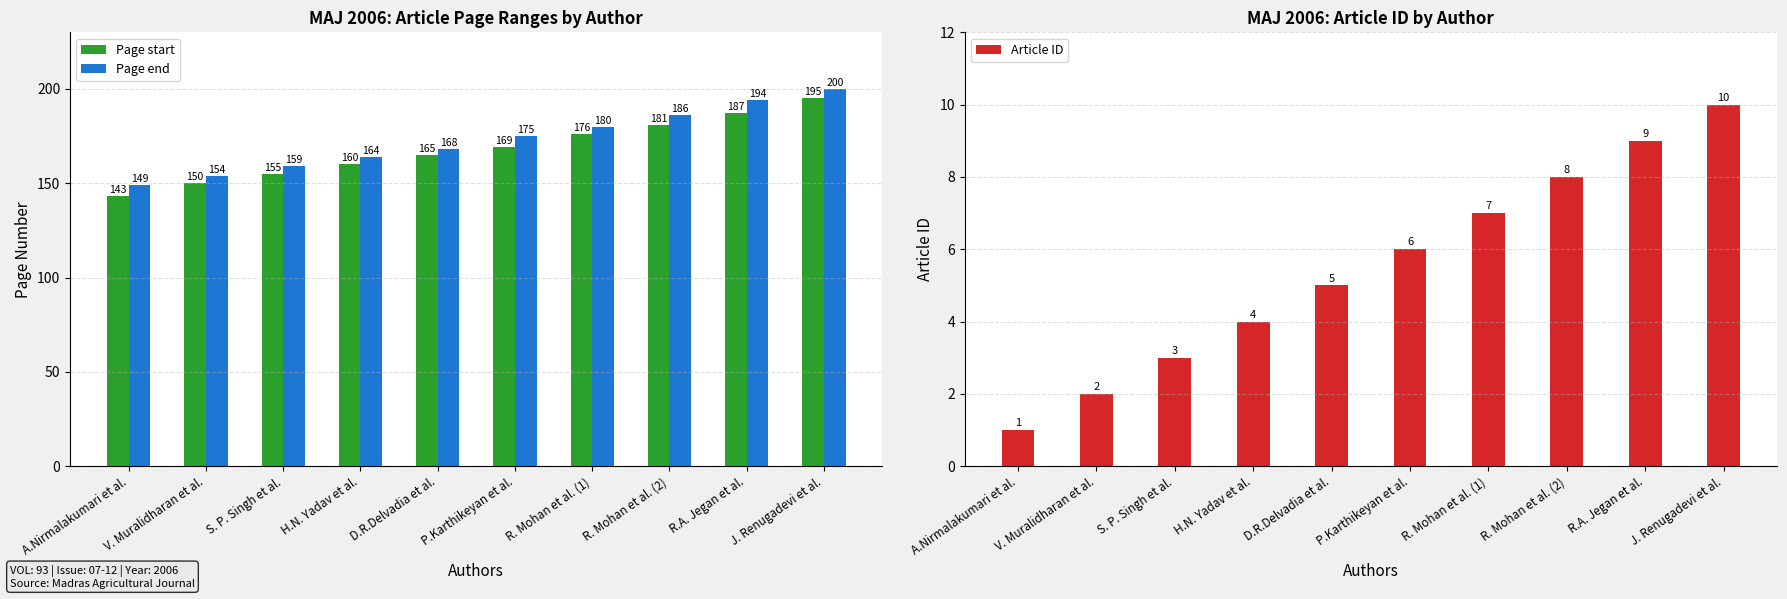

Does the chart contain any negative values?

No